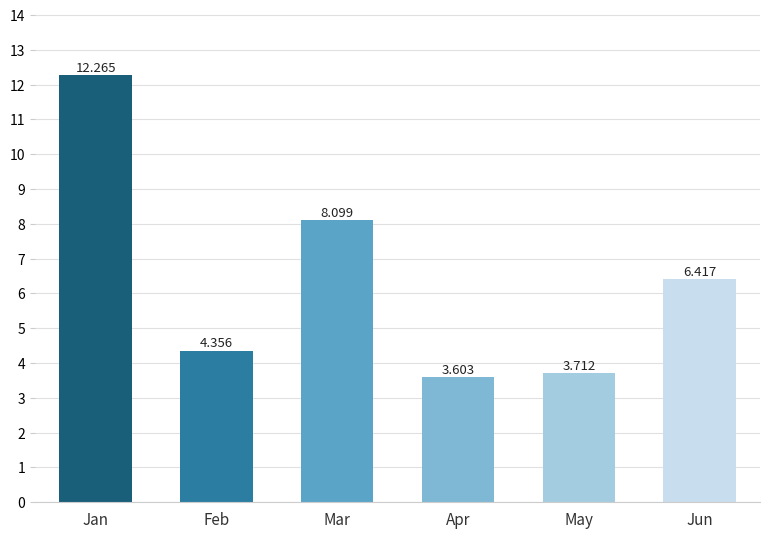

List the labels in order of value, largest first.

Jan, Mar, Jun, Feb, May, Apr